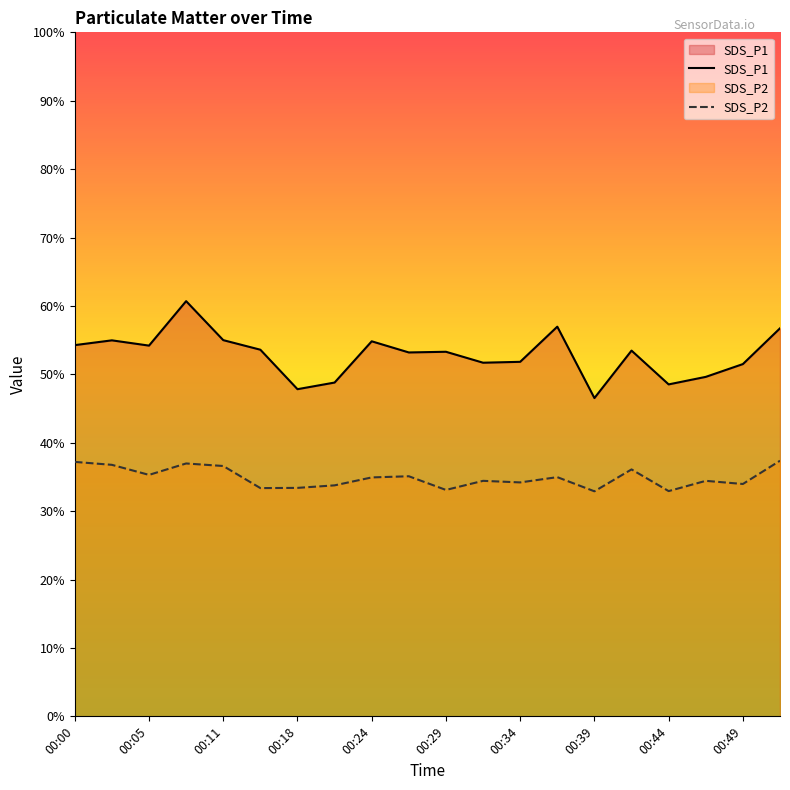

What is the greatest value displayed?

60.7